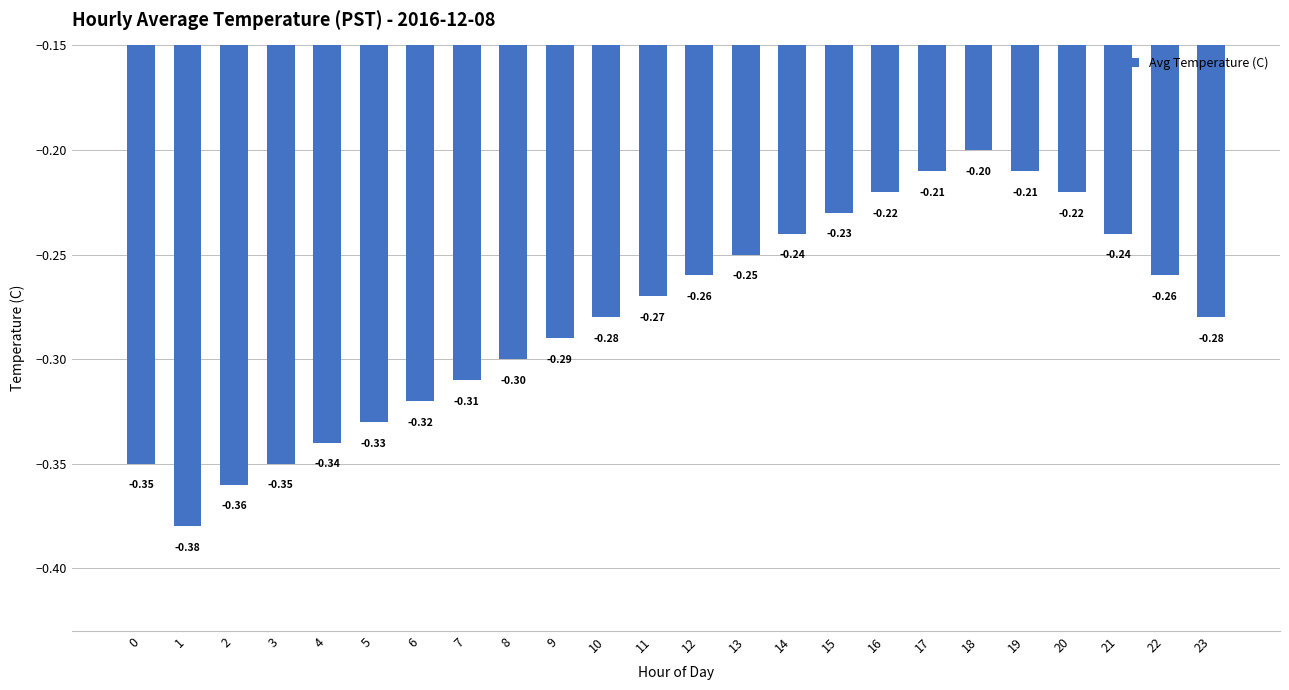

What value does the data have at 7?

-0.3